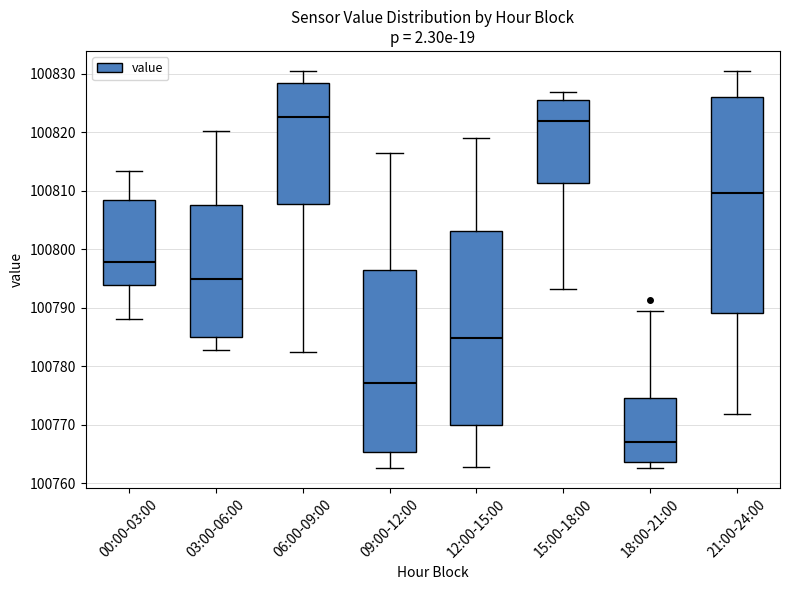

Reading left to right, read every box against the y-axis: the position of its median line, the range the box covers, and the ends of its whiskers. The values are not printed on the chart, so give them approximately, as read against the axis.

00:00-03:00: median 100798, box 100794 to 100808, whiskers 100788 to 100813
03:00-06:00: median 100795, box 100785 to 100808, whiskers 100783 to 100820
06:00-09:00: median 100823, box 100808 to 100828, whiskers 100783 to 100831
09:00-12:00: median 100777, box 100765 to 100797, whiskers 100763 to 100816
12:00-15:00: median 100785, box 100770 to 100803, whiskers 100763 to 100819
15:00-18:00: median 100822, box 100811 to 100826, whiskers 100793 to 100827
18:00-21:00: median 100767, box 100764 to 100775, whiskers 100763 to 100789
21:00-24:00: median 100810, box 100789 to 100826, whiskers 100772 to 100831